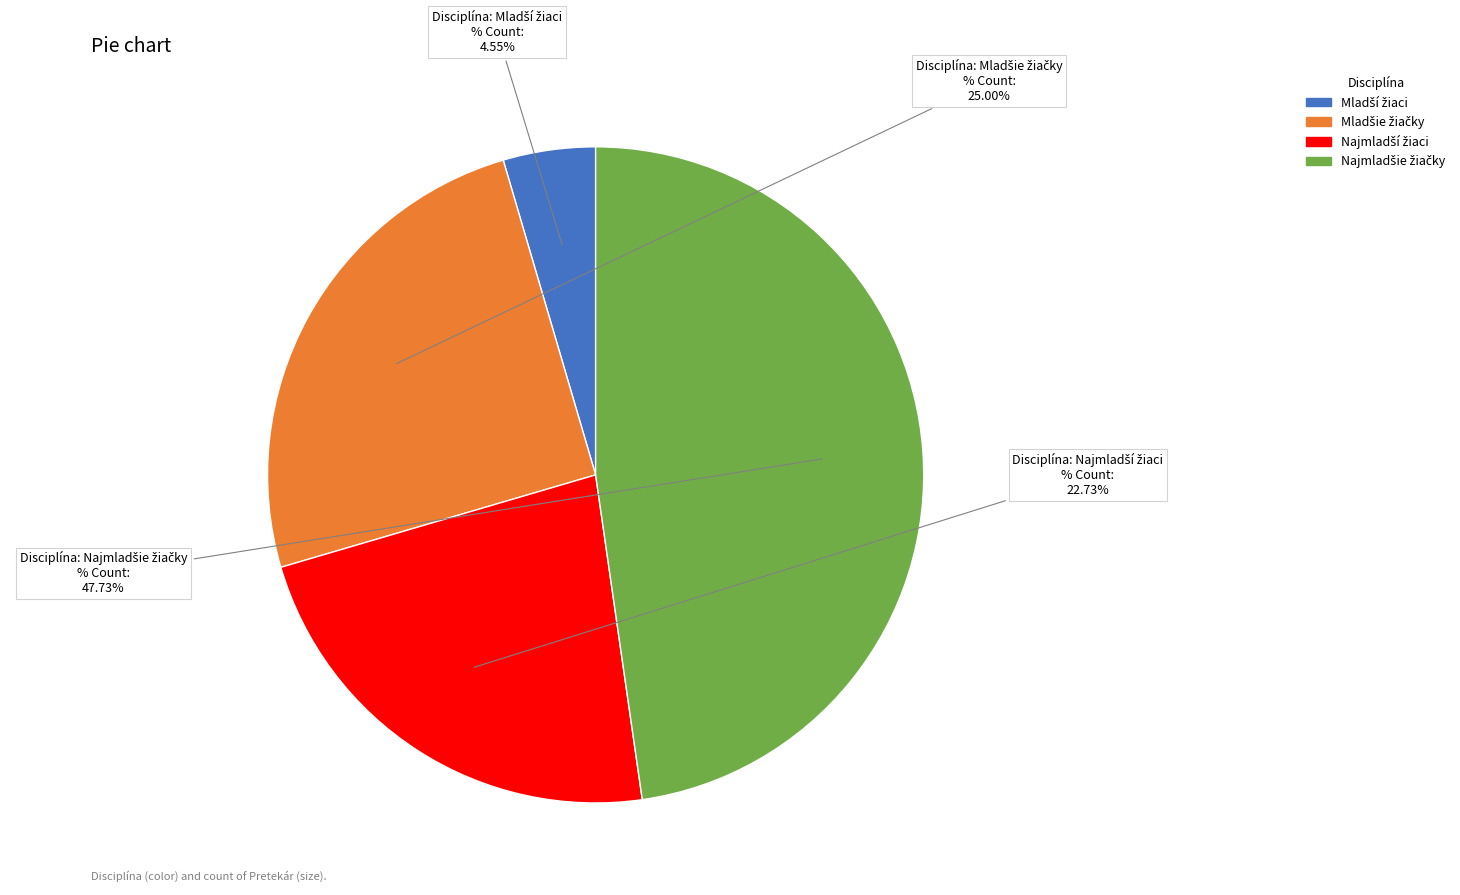

Is there any slice that represents more than half of the pie?

No